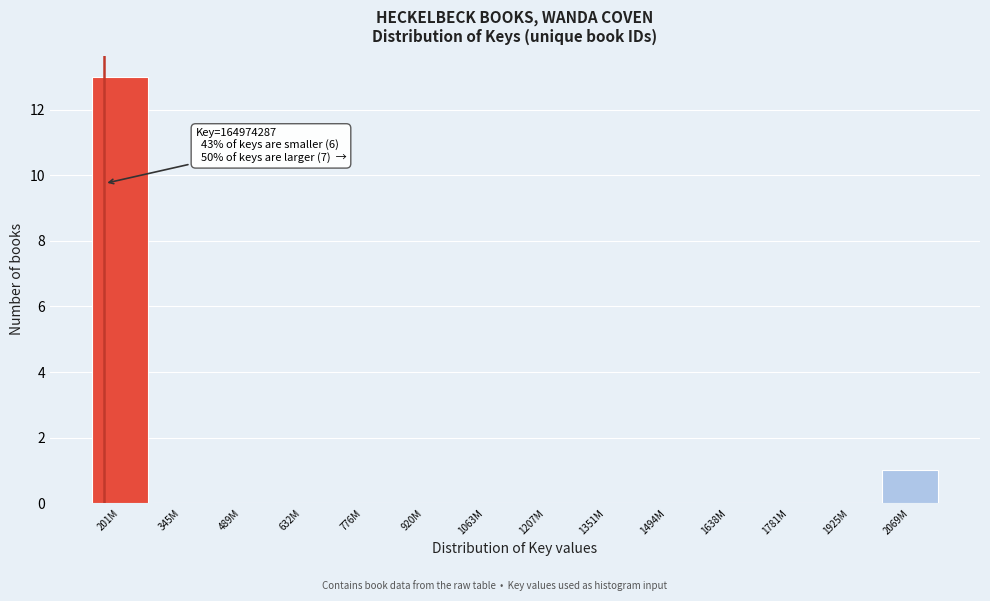

Reading left to right, extract all data points from this chart.

201M=13	345M=0	489M=0	632M=0	776M=0	920M=0	1063M=0	1207M=0	1351M=0	1494M=0	1638M=0	1781M=0	1925M=0	2069M=1